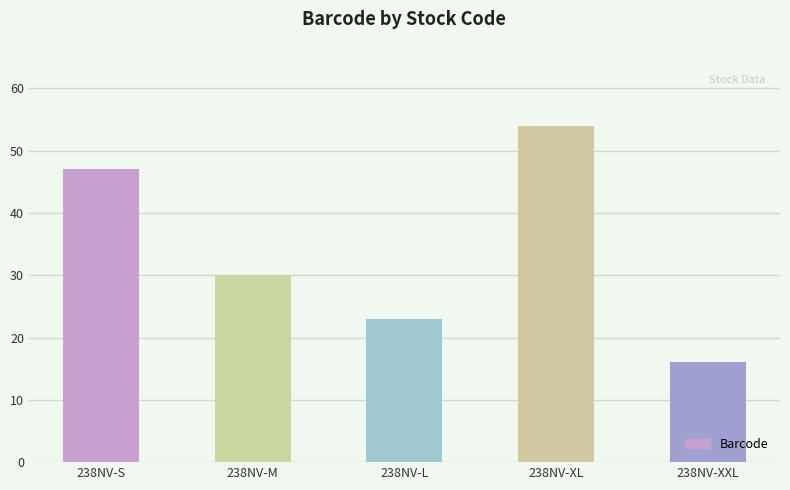

What is the approximate value at 238NV-M, to the nearest 5?

30